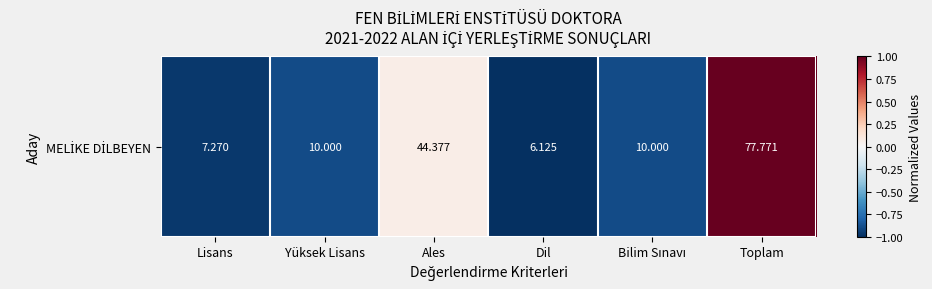

List the labels in order of value, largest first.

Toplam, Ales, Yüksek Lisans, Bilim Sınavı, Lisans, Dil